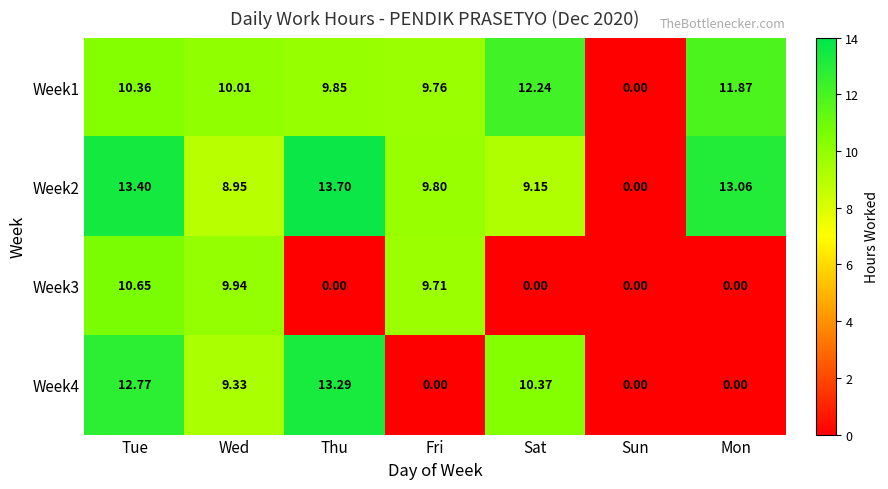

Rank the categories by Week1 value from highest to lowest.

Sat, Mon, Tue, Wed, Thu, Fri, Sun